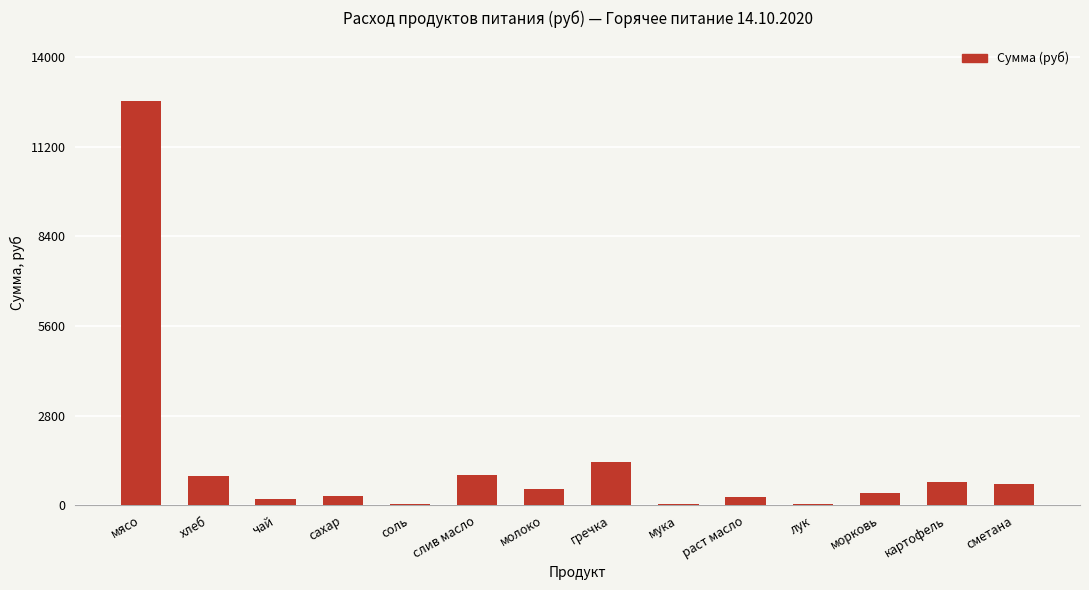

At which category does the chart reach its peak across all series?

мясо